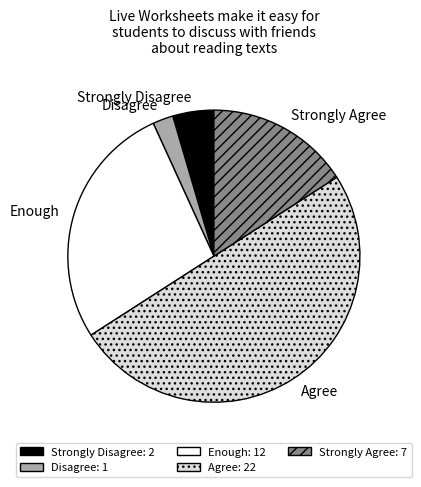

What is the smallest slice in the pie chart?

Disagree